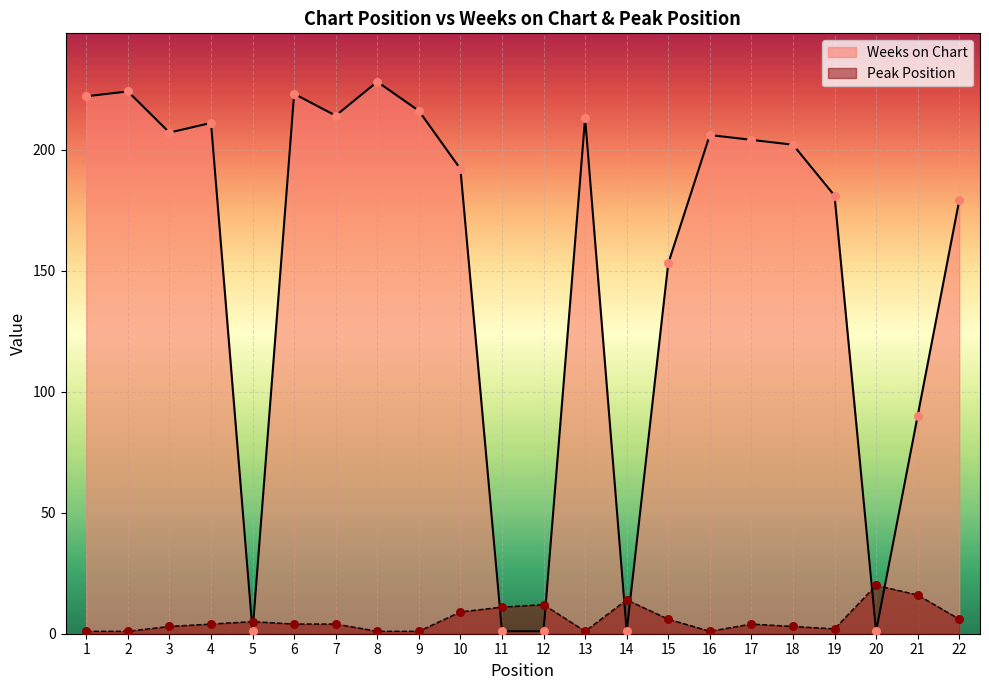

Which series has the largest total across all categories?

Weeks on Chart